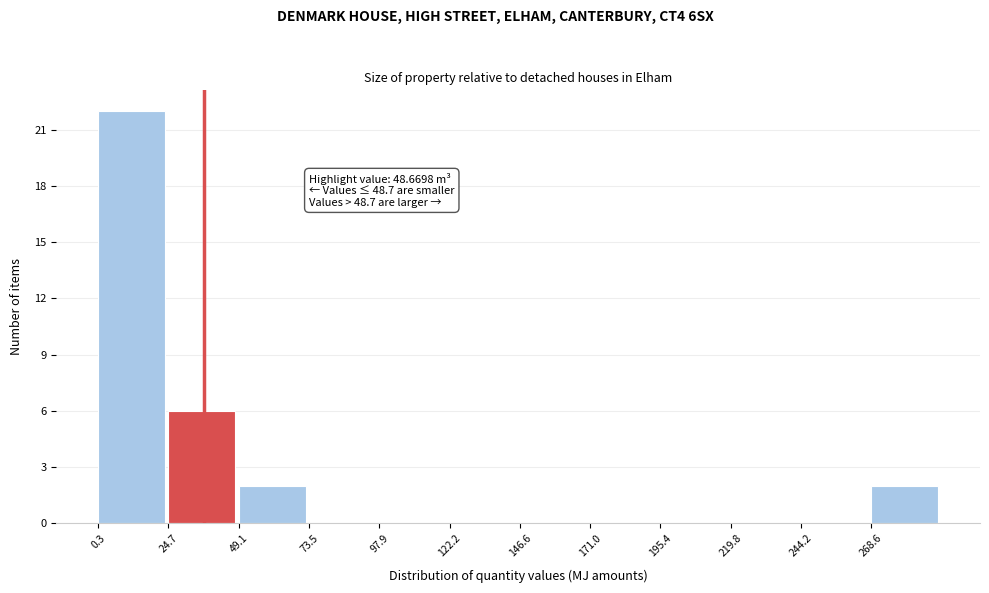

Which range on the x-axis has the tallest bar?

0 to 25